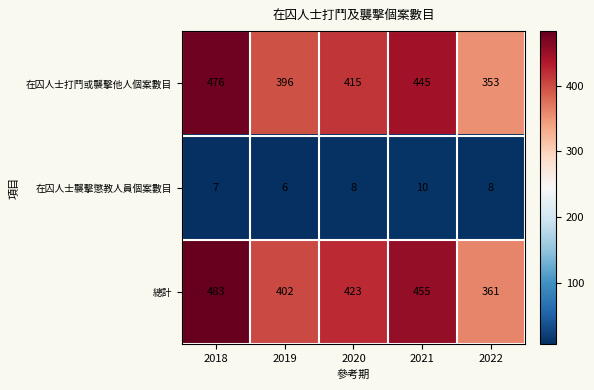

At how many categories does at least one series exceed 192?

5